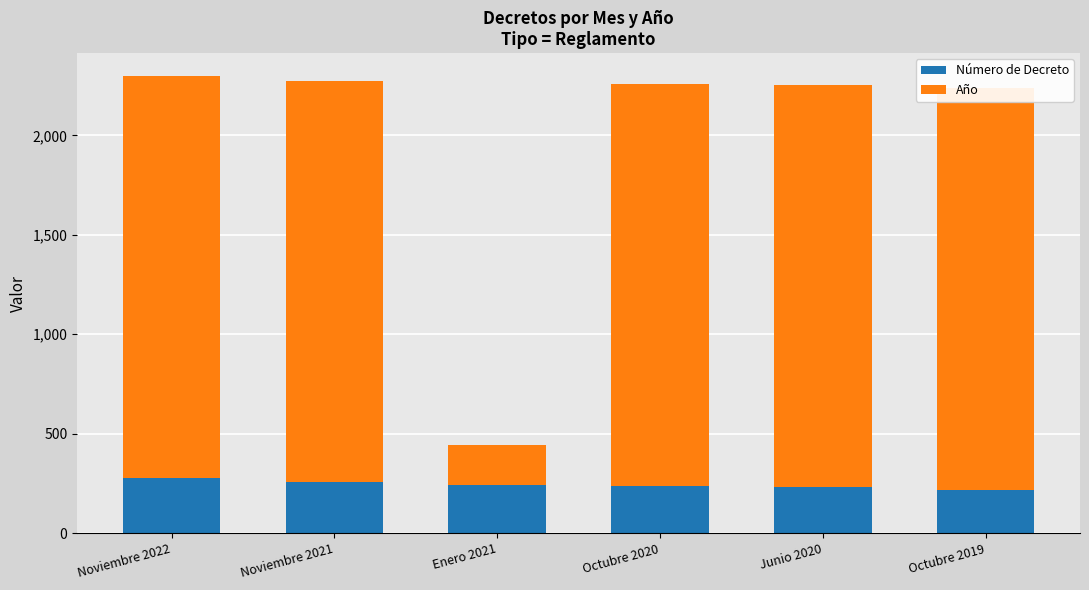

Count the number of categories in the chart.

6